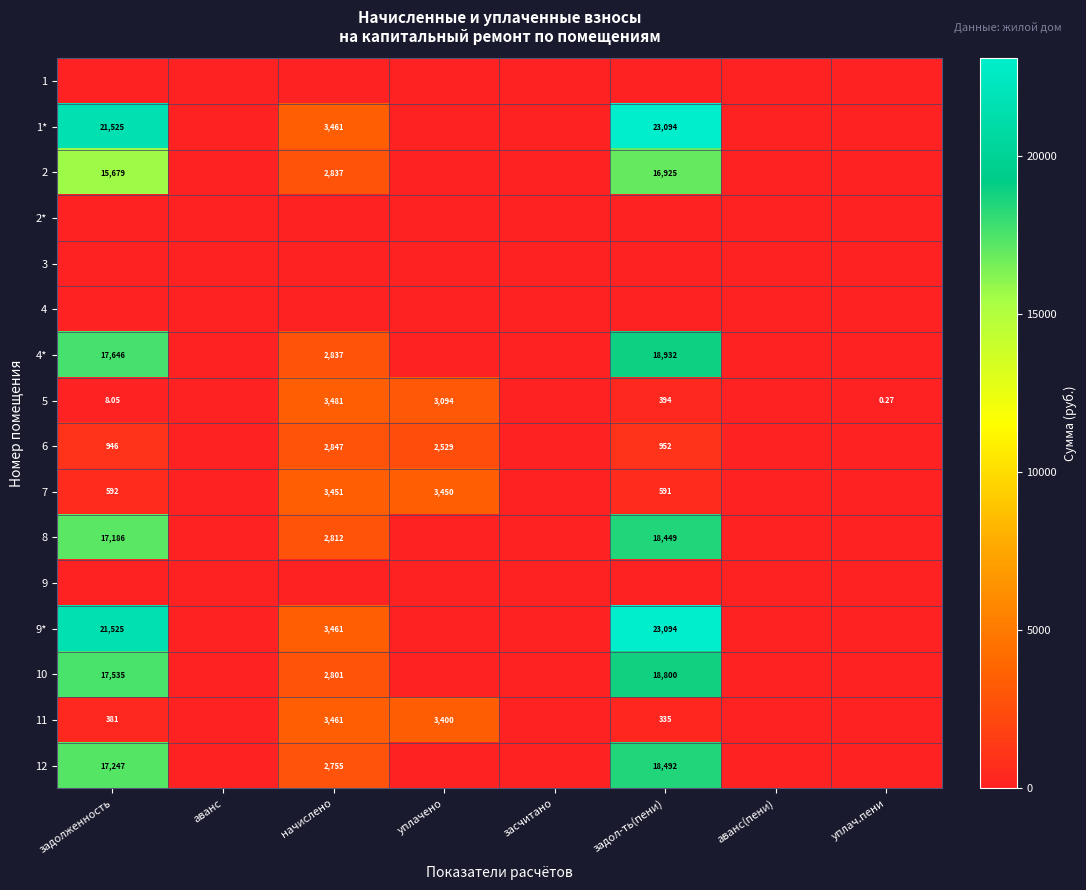

At how many categories does at least one series exceed 2183?

4